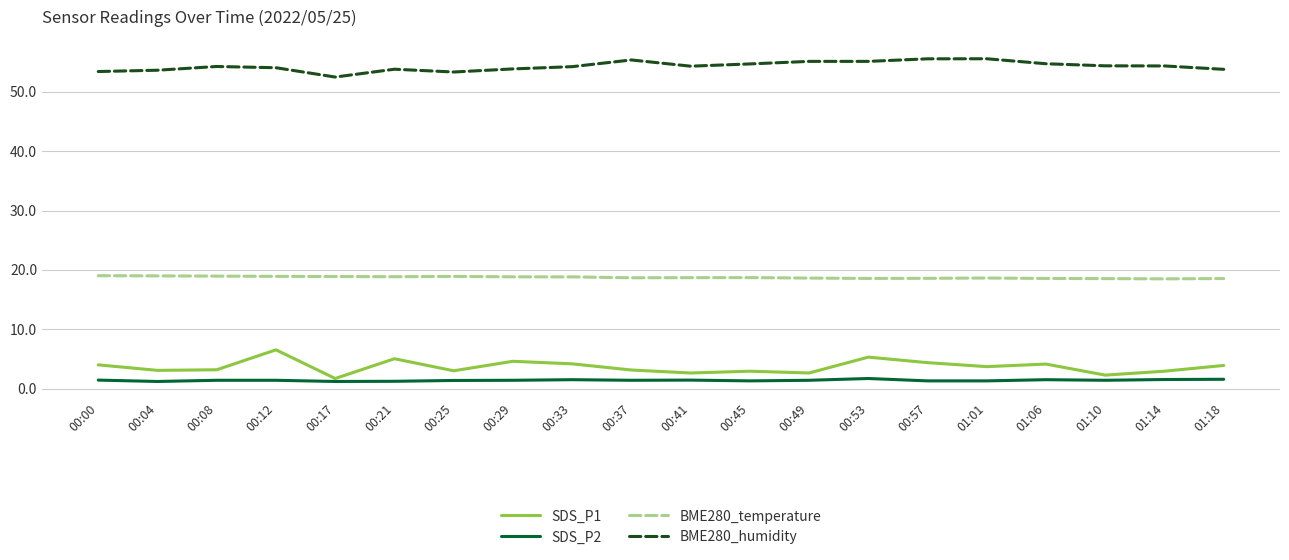

How many lines are shown in the chart?

4